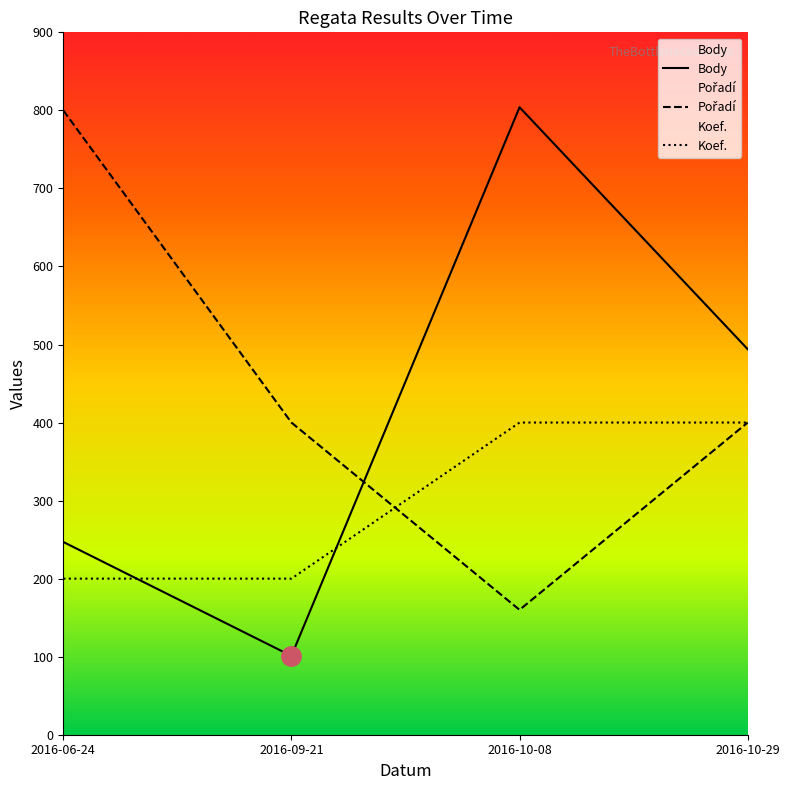

What is the approximate value of Body at 2016-10-08, to the nearest 10?

800